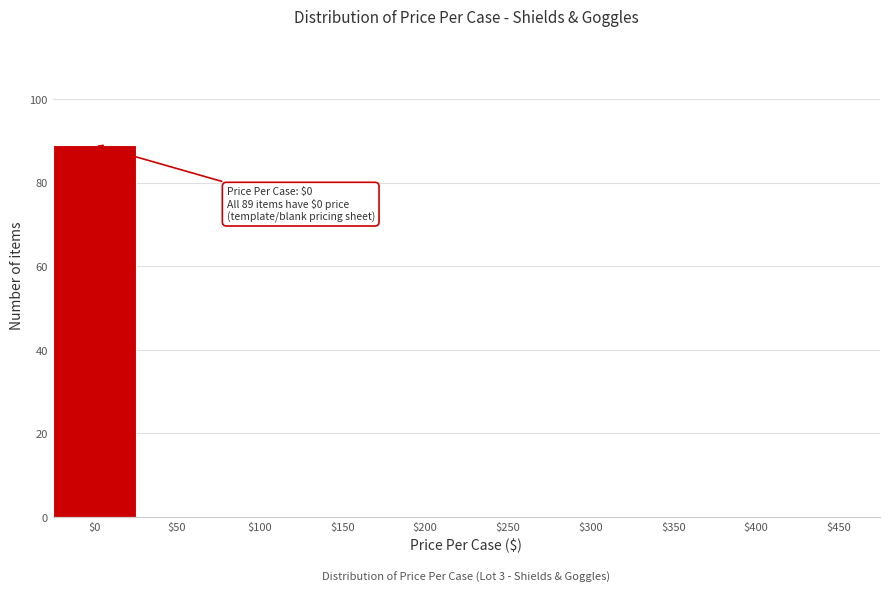

Which category has the highest value across all series?

$0